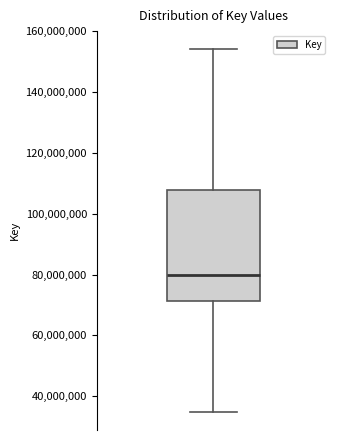

Transcribe this box plot: give where the median line is, the range the box spans, and where the two whiskers end, as read against the y-axis. The values are not printed on the chart, so give them approximately, as read against the axis.

median 80000000, box 72000000 to 108000000, whiskers 34000000 to 154000000